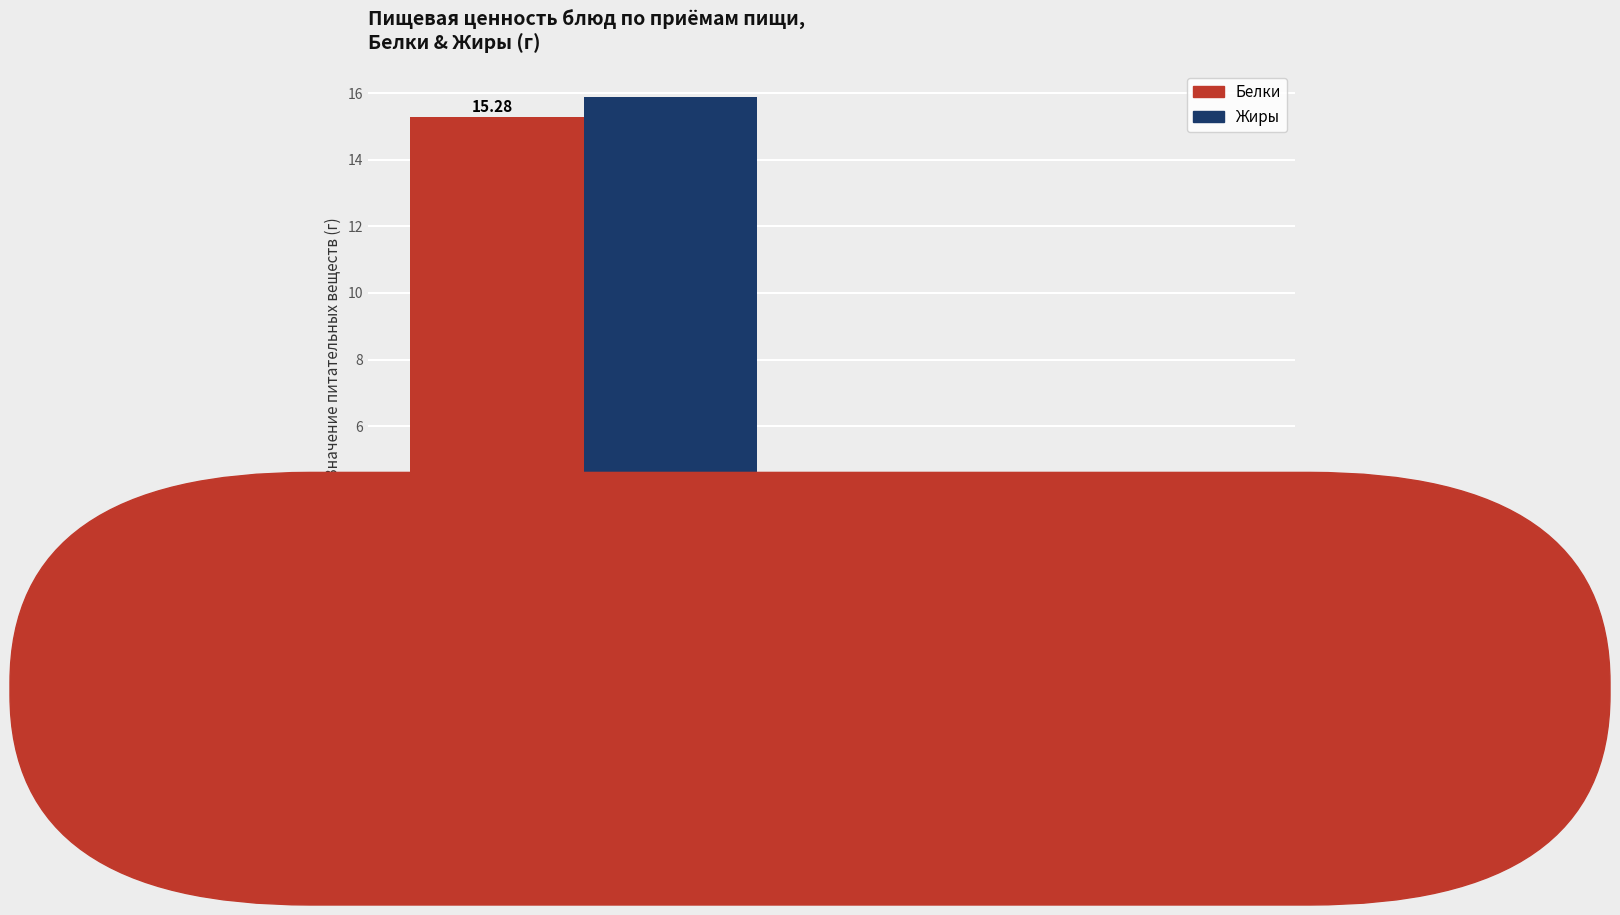

Does the chart contain any negative values?

No